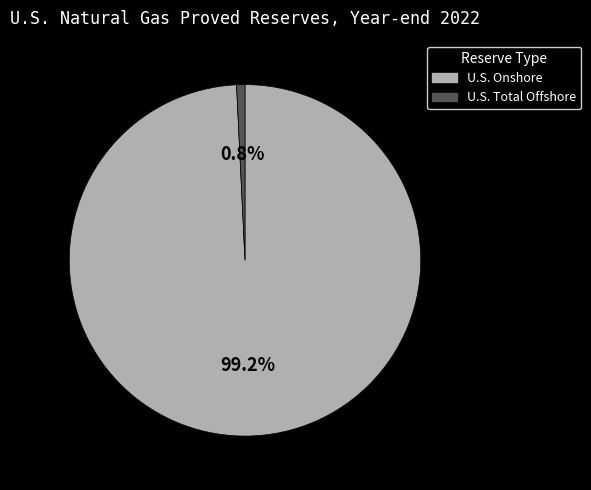

Which category accounts for the majority?

U.S. Onshore